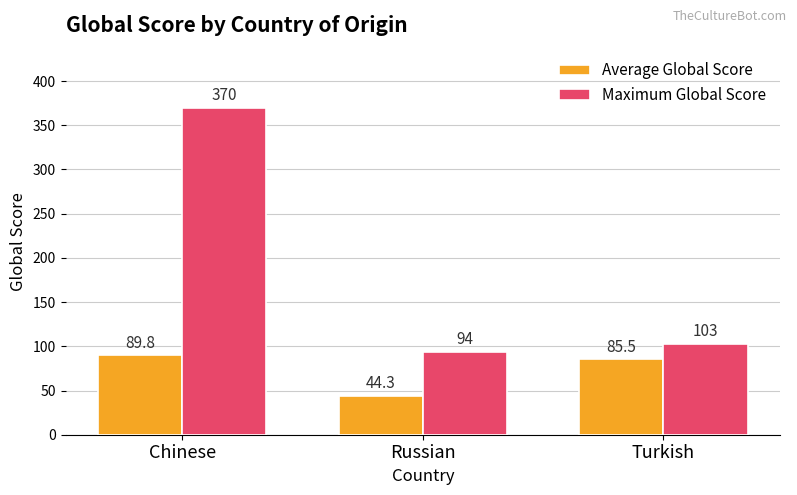

Which series changed the most between Russian and Turkish?

Average Global Score